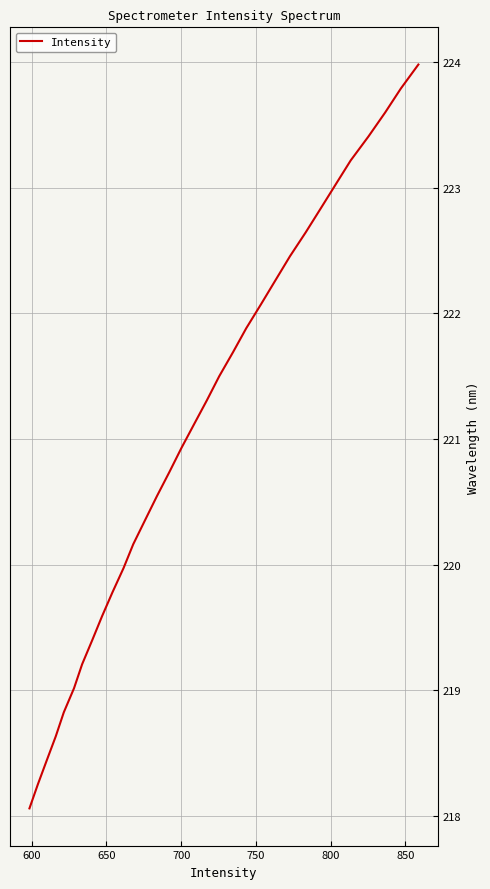

What is the difference between the maximum and minimum values?

5.9